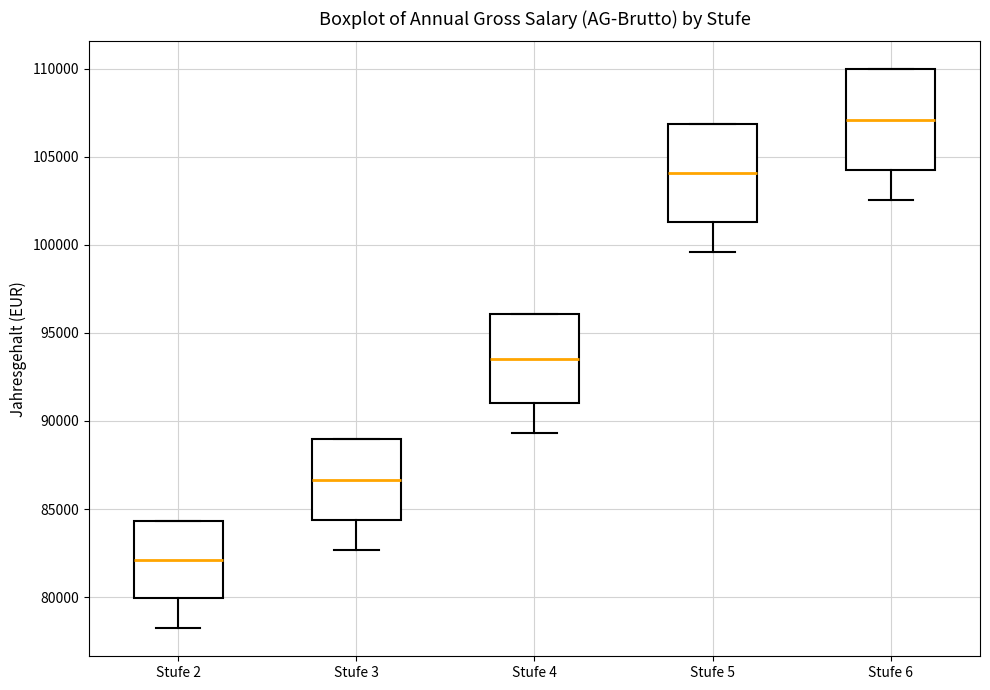

Which box's median line is the highest?

Stufe 6